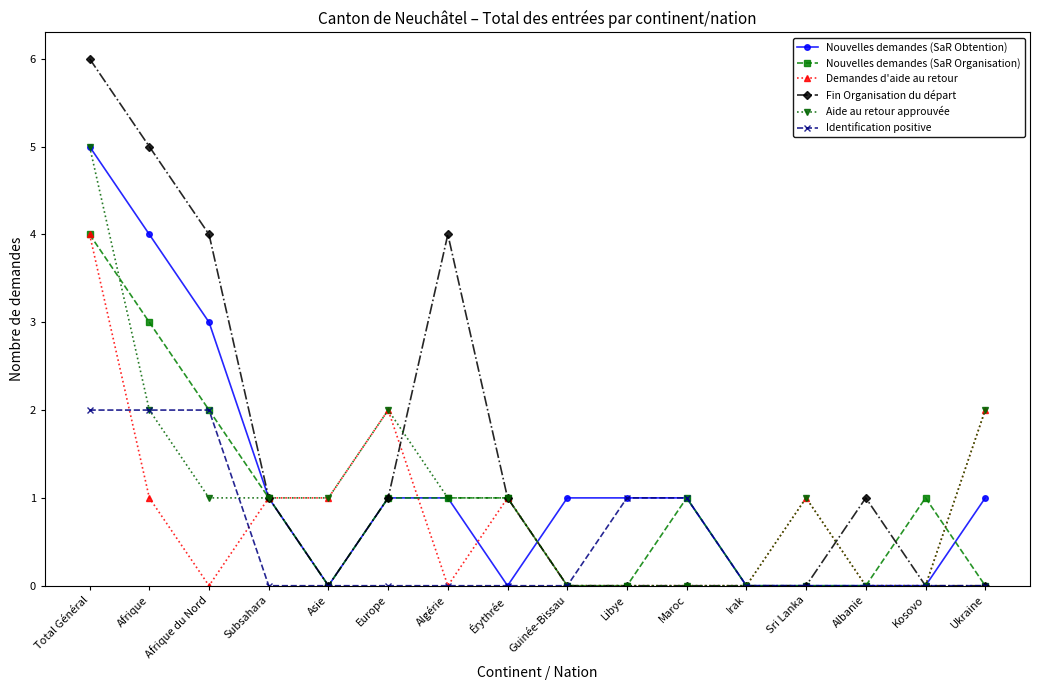

Reading left to right, list all the values displayed in this chart.

Nouvelles demandes (SaR Obtention): 5	4	3	1	0	1	1	0	1	1	1	0	0	0	0	1
Nouvelles demandes (SaR Organisation): 4	3	2	1	0	1	1	1	0	0	1	0	0	0	1	0
Demandes d'aide au retour: 4	1	0	1	1	2	0	1	0	0	0	0	1	0	0	2
Fin Organisation du départ: 6	5	4	1	0	1	4	1	0	0	0	0	0	1	0	0
Aide au retour approuvée: 5	2	1	1	1	2	1	1	0	0	0	0	1	0	0	2
Identification positive: 2	2	2	0	0	0	0	0	0	1	1	0	0	0	0	0